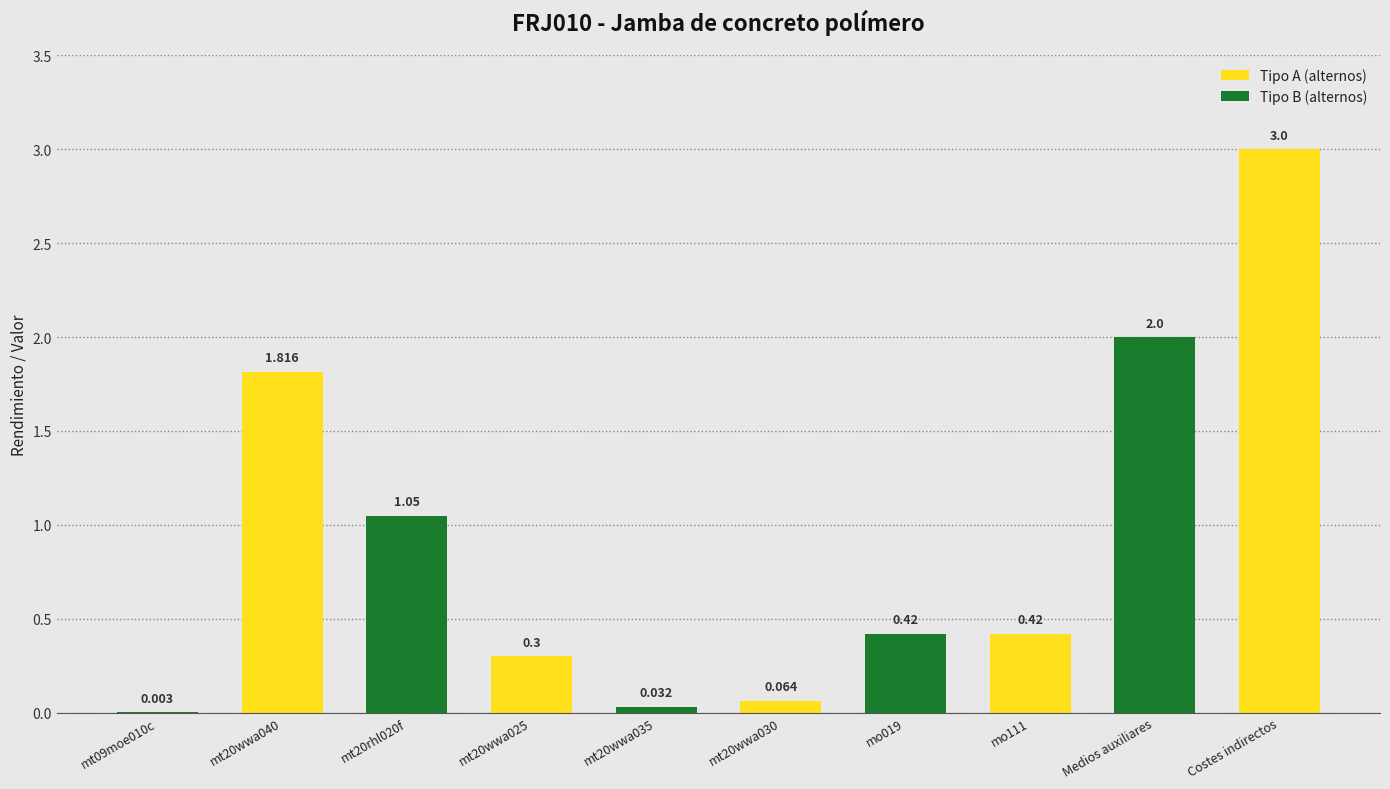

At which category does the chart reach its peak across all series?

Costes indirectos